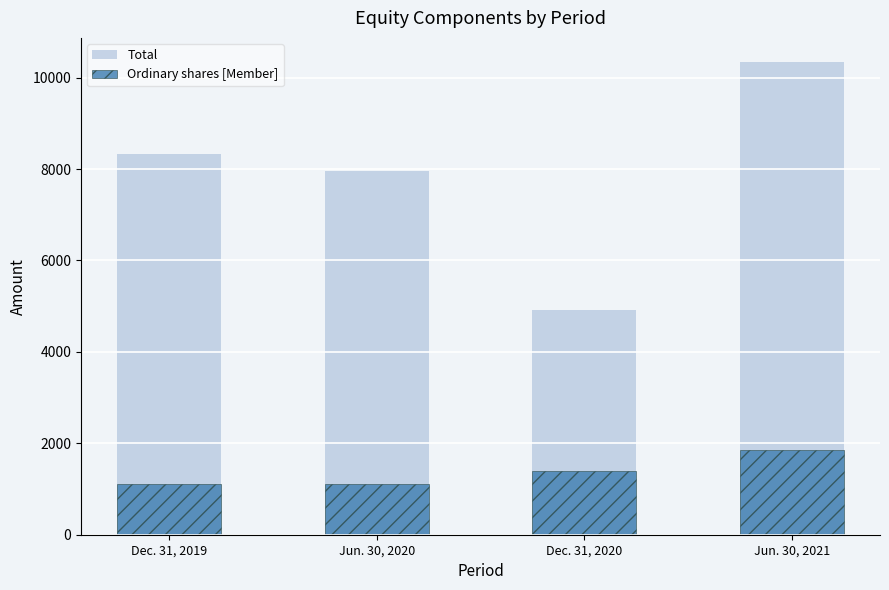

Reading left to right, what are all the values shown in this chart?

Total: Dec. 31, 2019=8332	Jun. 30, 2020=7956	Dec. 31, 2020=4919	Jun. 30, 2021=10353
Ordinary shares [Member]: Dec. 31, 2019=1110	Jun. 30, 2020=1110	Dec. 31, 2020=1397	Jun. 30, 2021=1862